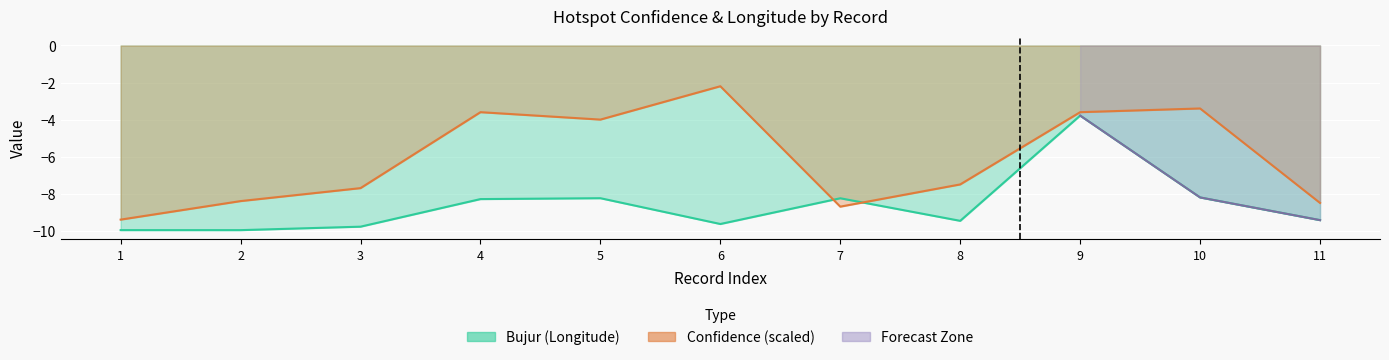

What is the maximum value for Tingkat Kepercayaan(%)?

-2.2